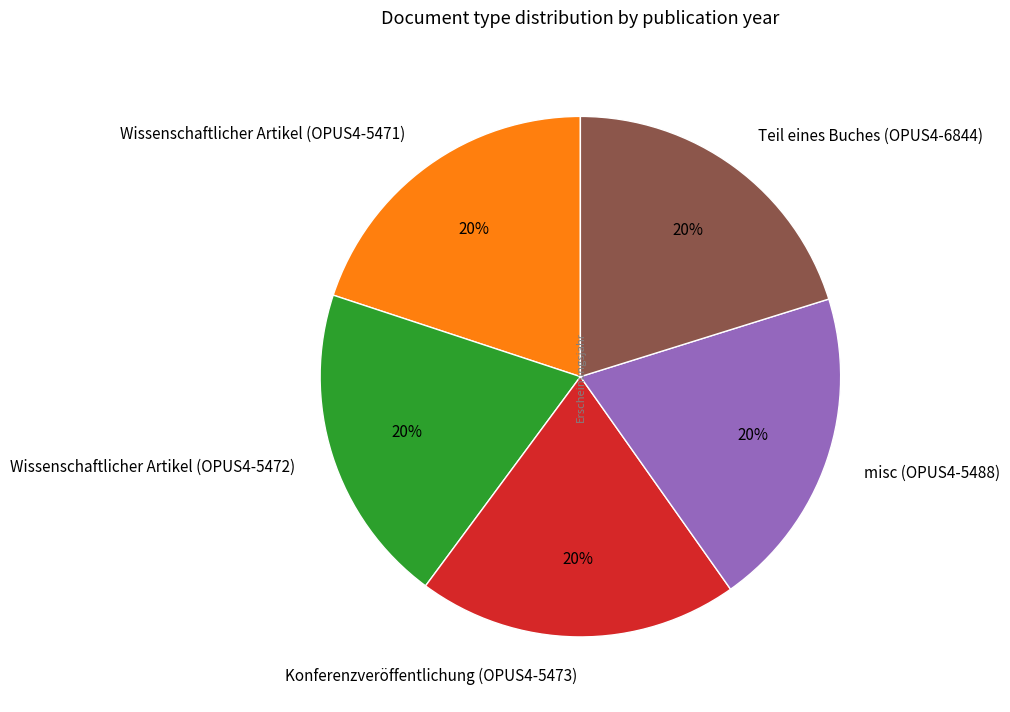

Do Wissenschaftlicher Artikel (OPUS4-5472) and misc (OPUS4-5488) together represent more than half of the pie?

No